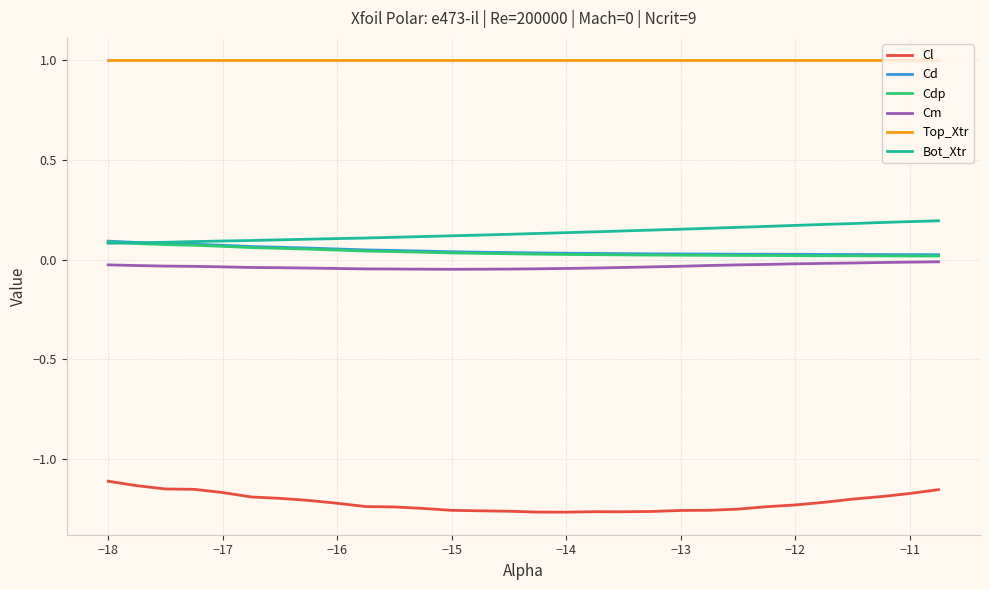

Which series has the largest total across all categories?

Top_Xtr